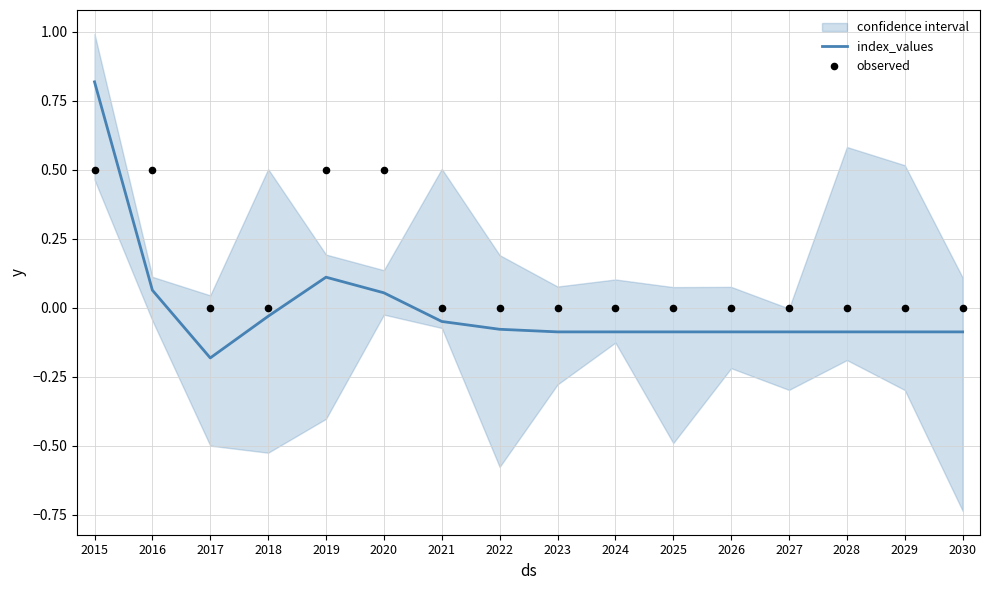

Which series reaches the minimum Y coordinate?

index_values